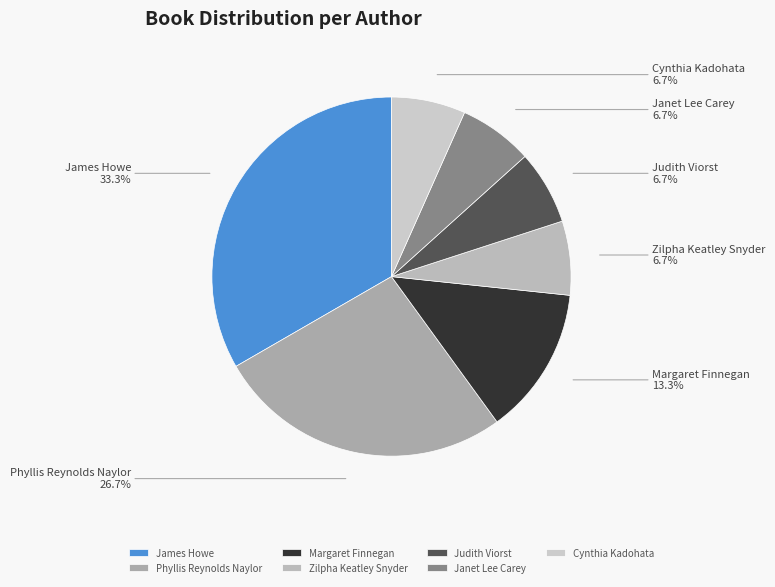

Does Margaret Finnegan account for over 50% of the chart?

No